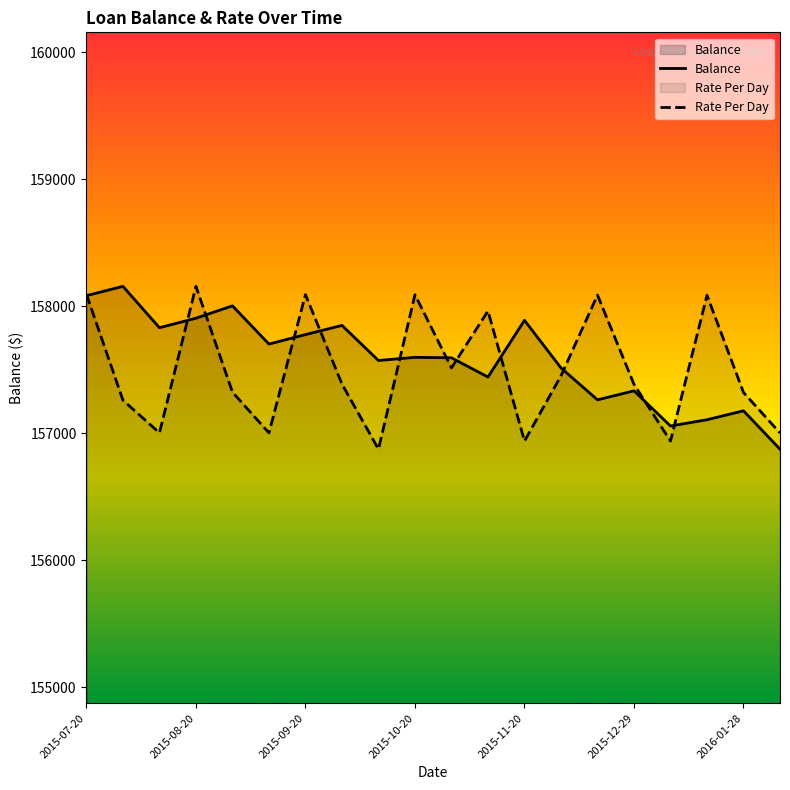

In Rate Per Day, how many points are higher than both neighbors (excluding endpoints)?

6